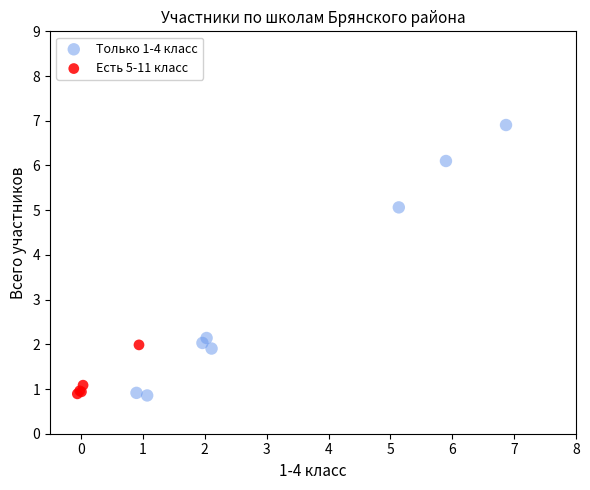

Which series reaches the maximum Y coordinate?

Только 1-4 класс